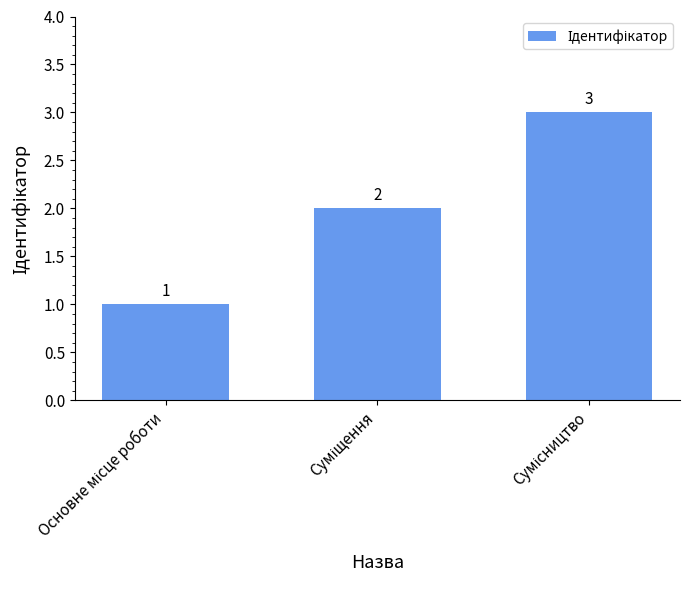

What is the value of the 2nd bar from the left?

2